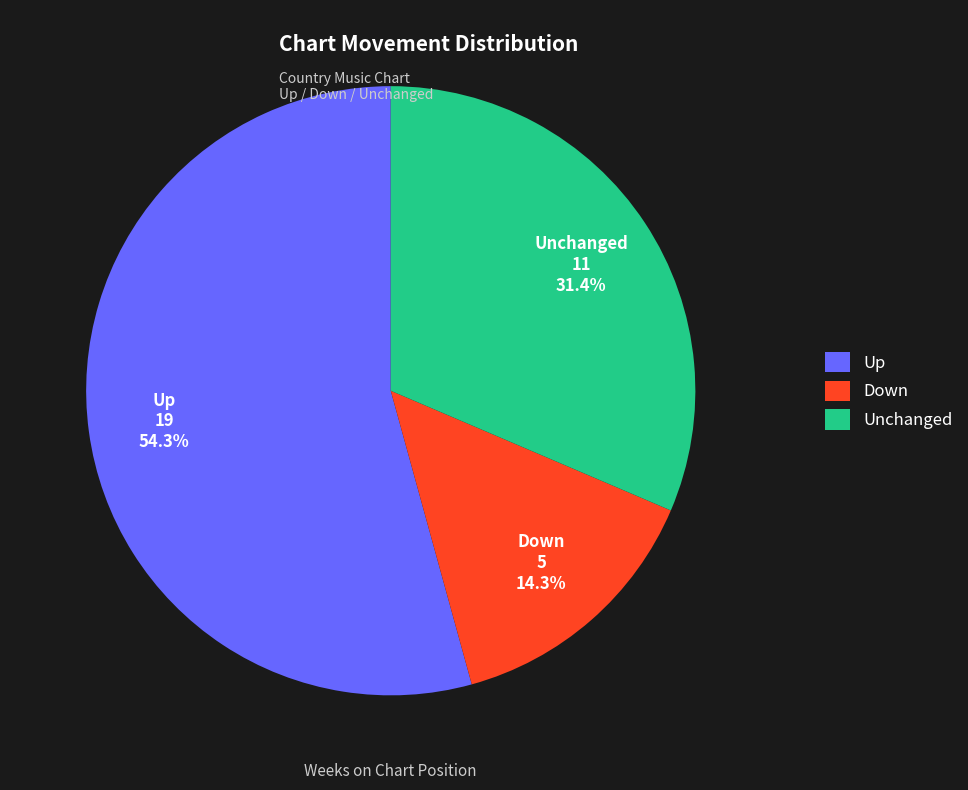

Is there any slice that represents more than half of the pie?

Yes